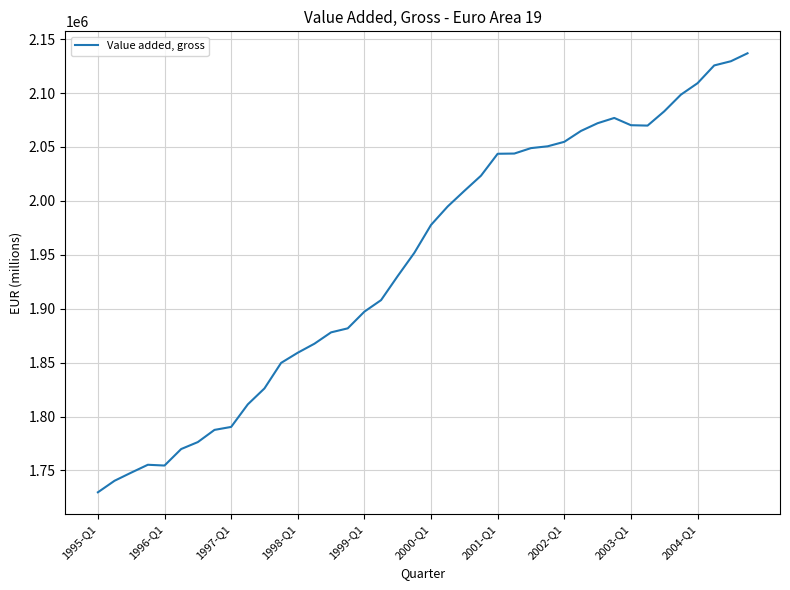

What is the sum of all values?

77797583.0